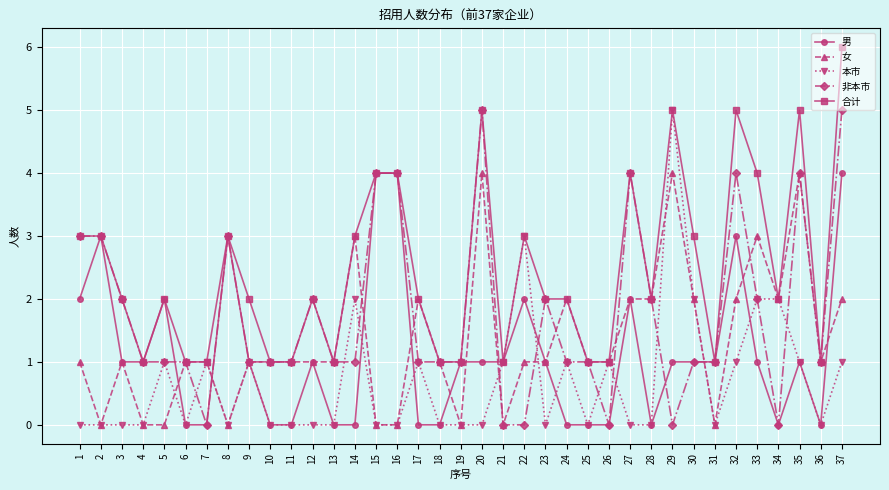

The value of 本市 at 7 is 1. True or false?

True